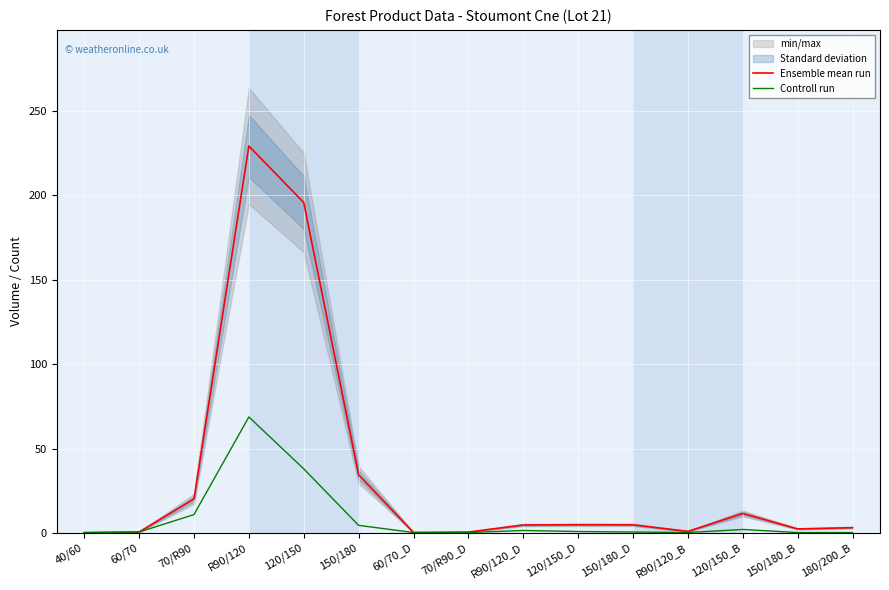

How many data points does each series have?

15